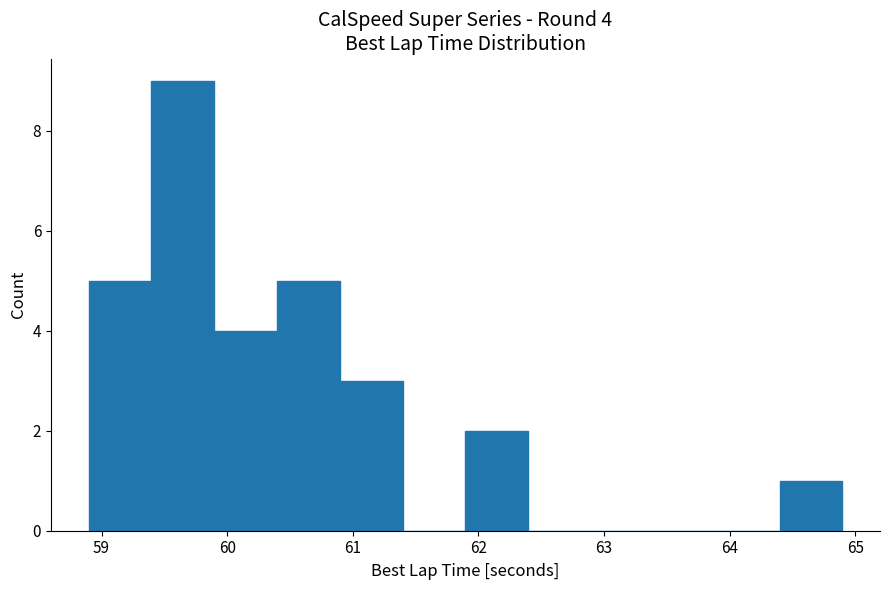

Over which range of the x-axis is the bar tallest?

59.4 to 59.9